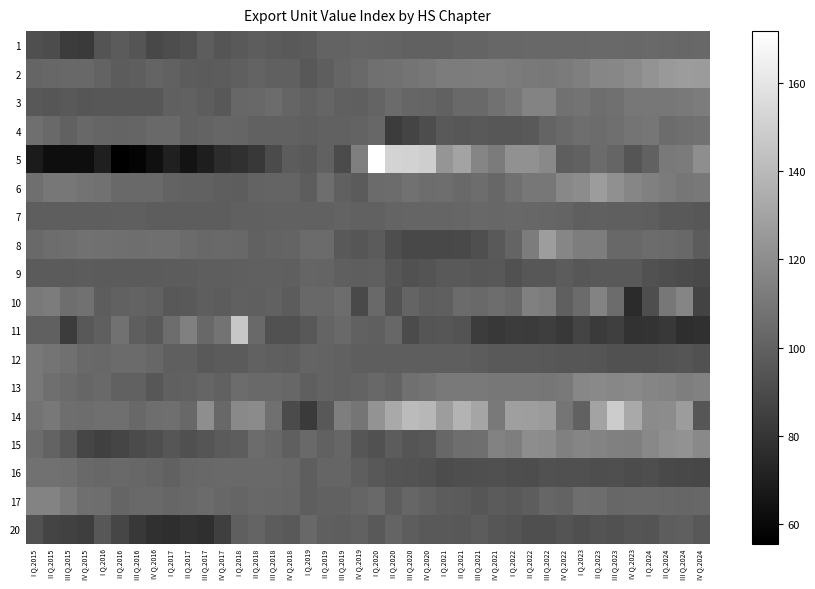

Which label corresponds to the smallest value in the chart?

II Q.2016